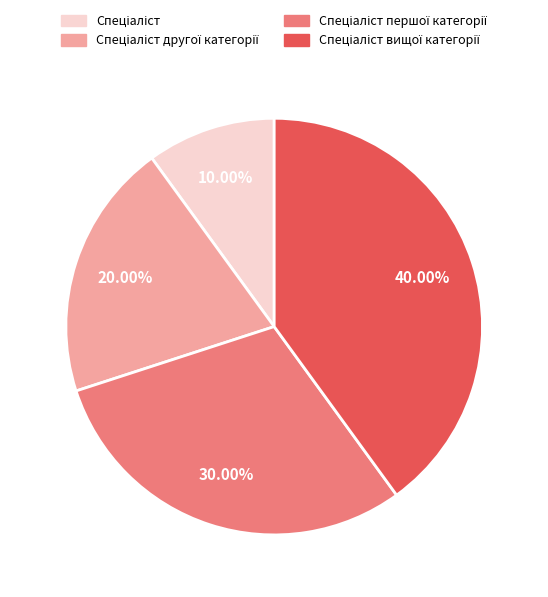

Is there a majority slice in this chart?

No